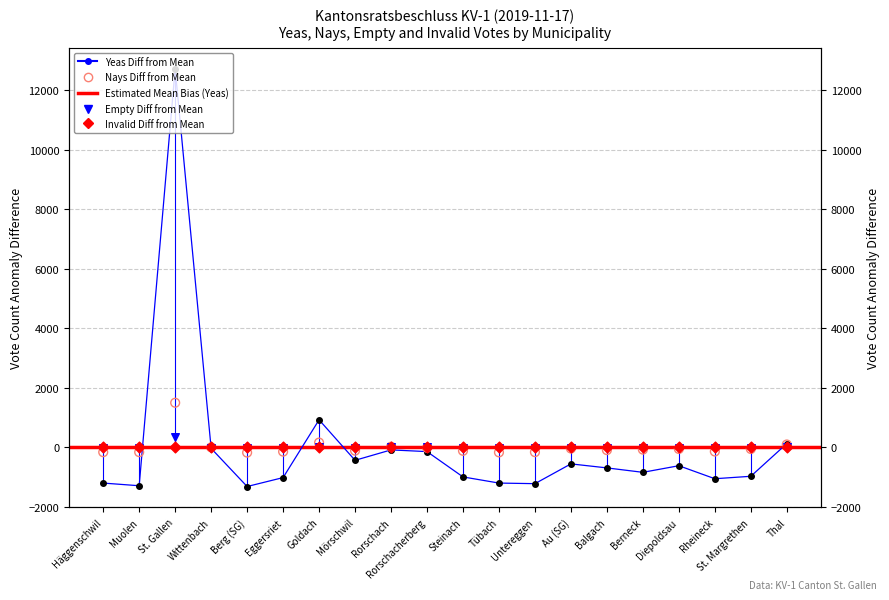

Which series contains the lowest Y value?

yeas